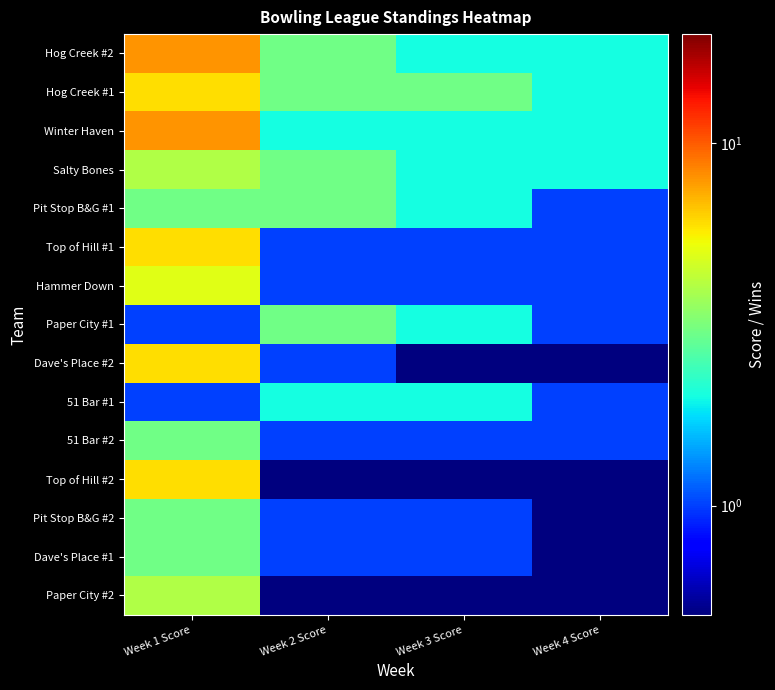

Reading left to right, what are all the values shown in this chart?

Hog Creek #2: Week 1 Score=8.0	Week 2 Score=3.0	Week 3 Score=2.0	Week 4 Score=2.0
Hog Creek #1: Week 1 Score=6.0	Week 2 Score=3.0	Week 3 Score=3.0	Week 4 Score=2.0
Winter Haven: Week 1 Score=8.0	Week 2 Score=2.0	Week 3 Score=2.0	Week 4 Score=2.0
Salty Bones: Week 1 Score=4.0	Week 2 Score=3.0	Week 3 Score=2.0	Week 4 Score=2.0
Pit Stop B&G #1: Week 1 Score=3.0	Week 2 Score=3.0	Week 3 Score=2.0	Week 4 Score=1.0
Top of Hill #1: Week 1 Score=6.0	Week 2 Score=1.0	Week 3 Score=1.0	Week 4 Score=1.0
Hammer Down: Week 1 Score=5.0	Week 2 Score=1.0	Week 3 Score=1.0	Week 4 Score=1.0
Paper City #1: Week 1 Score=1.0	Week 2 Score=3.0	Week 3 Score=2.0	Week 4 Score=1.0
Dave's Place #2: Week 1 Score=6.0	Week 2 Score=1.0	Week 3 Score=0.1	Week 4 Score=0.1
51 Bar #1: Week 1 Score=1.0	Week 2 Score=2.0	Week 3 Score=2.0	Week 4 Score=1.0
51 Bar #2: Week 1 Score=3.0	Week 2 Score=1.0	Week 3 Score=1.0	Week 4 Score=1.0
Top of Hill #2: Week 1 Score=6.0	Week 2 Score=0.1	Week 3 Score=0.1	Week 4 Score=0.1
Pit Stop B&G #2: Week 1 Score=3.0	Week 2 Score=1.0	Week 3 Score=1.0	Week 4 Score=0.1
Dave's Place #1: Week 1 Score=3.0	Week 2 Score=1.0	Week 3 Score=1.0	Week 4 Score=0.1
Paper City #2: Week 1 Score=4.0	Week 2 Score=0.1	Week 3 Score=0.1	Week 4 Score=0.1